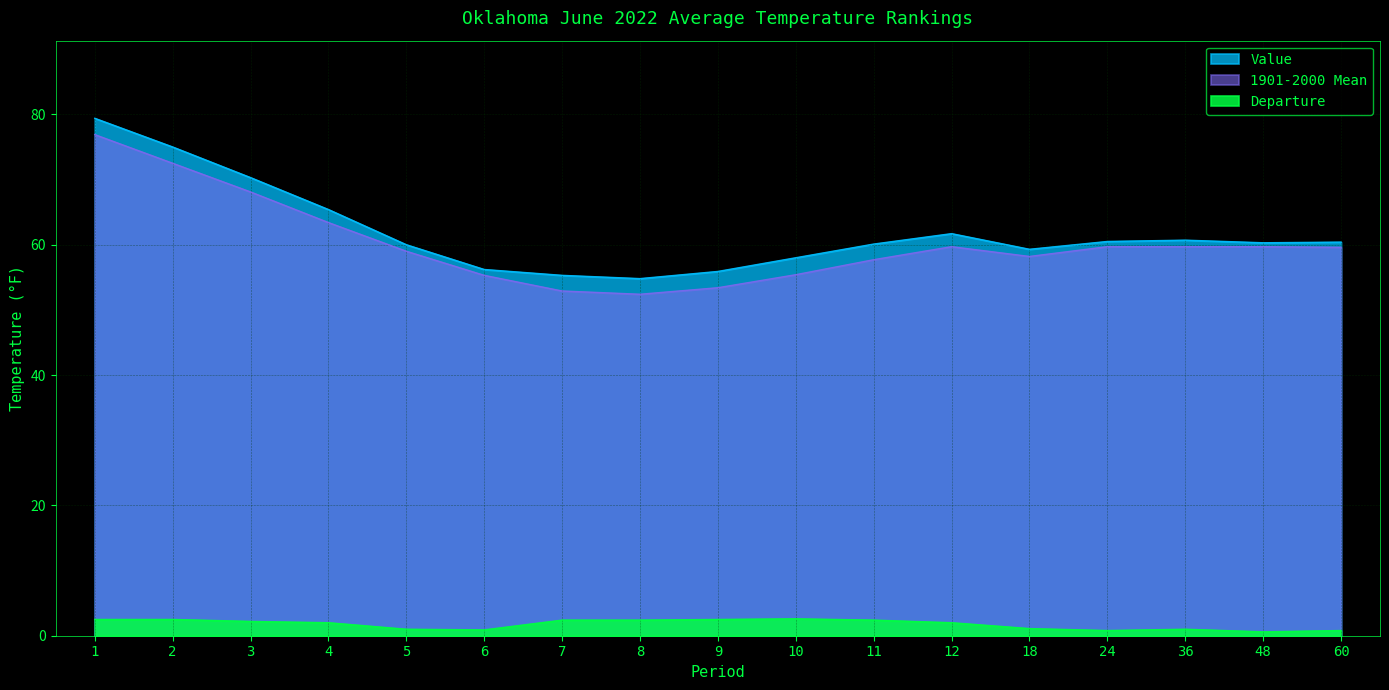

Between 60 and 12, which is larger?

12